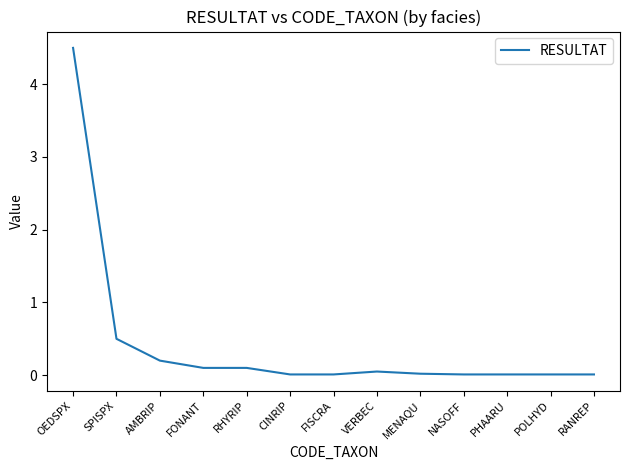

Which has a higher value, MENAQU or OEDSPX?

OEDSPX